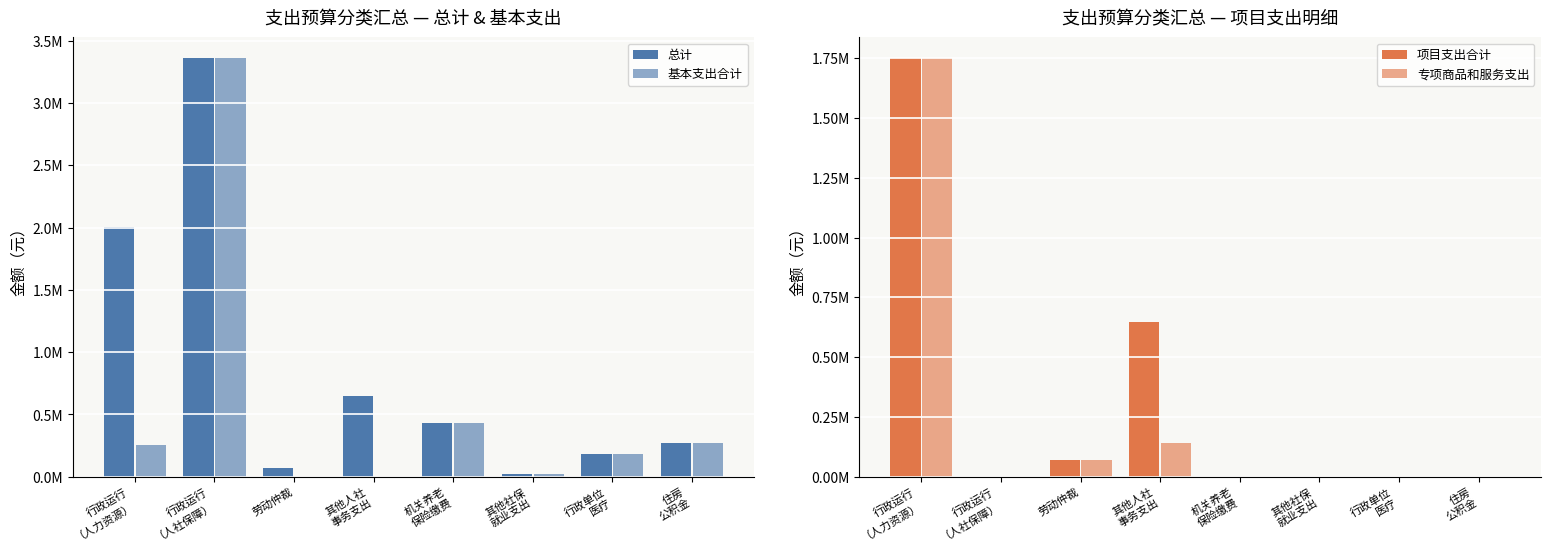

At 劳动仲裁, list the series in order from largest to smallest.

总计, 项目支出合计, 专项商品和服务支出, 基本支出合计